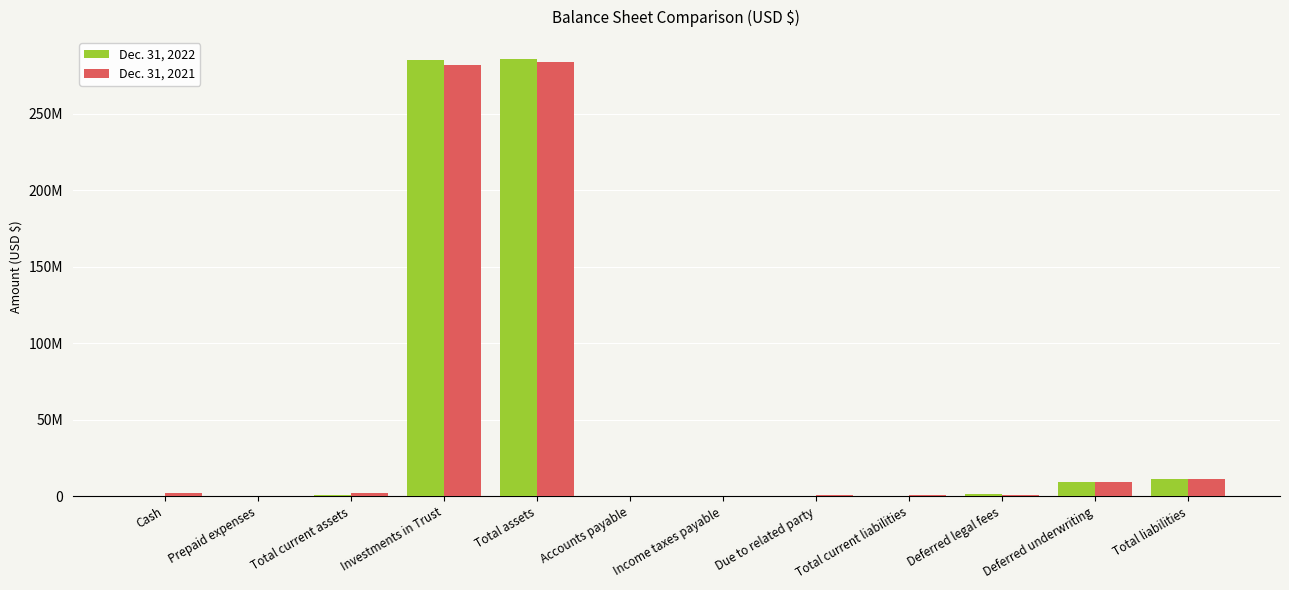

List the series in order of their peak value, highest first.

Dec. 31, 2022, Dec. 31, 2021